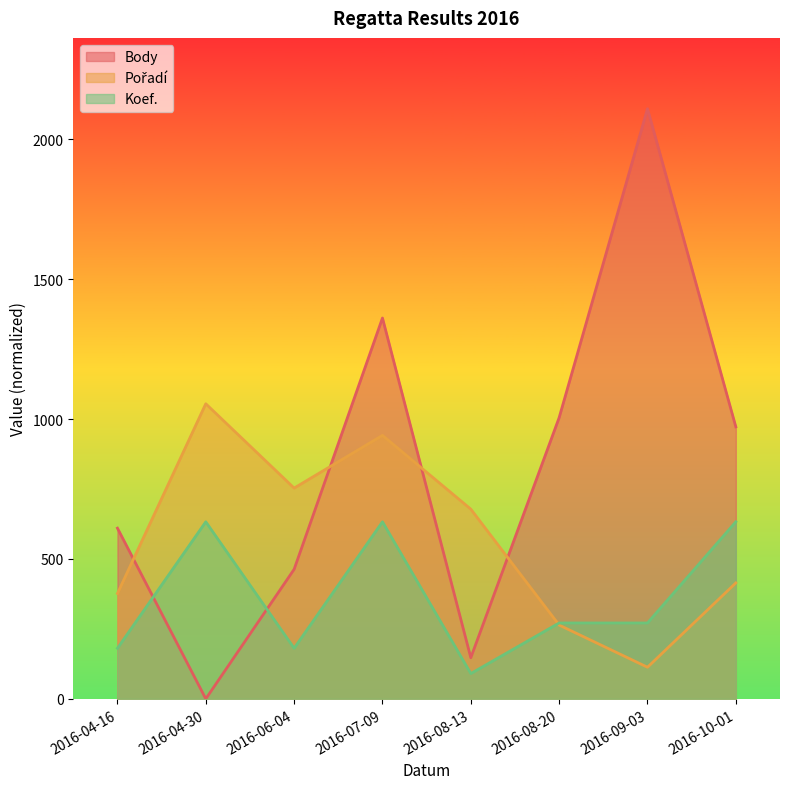

What is the label of the 6th point from the right?

2016-06-04